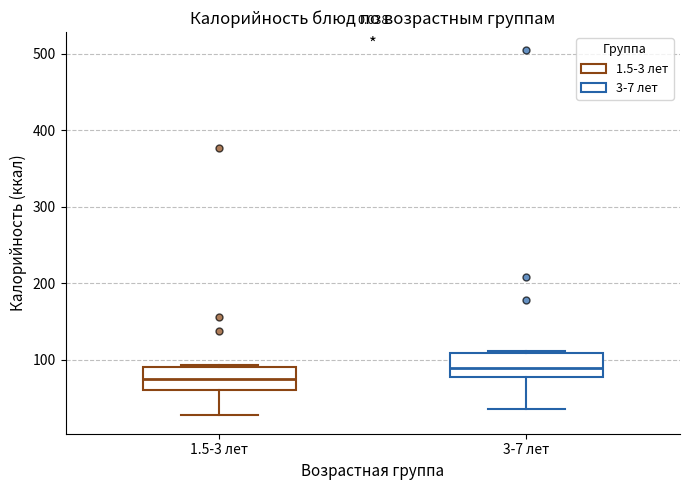

Reading left to right, read every box against the y-axis: the position of its median line, the range the box covers, and the ends of its whiskers. The values are not printed on the chart, so give them approximately, as read against the axis.

1.5-3 лет: median 70, box 60 to 90, whiskers 30 to 90
3-7 лет: median 90, box 80 to 110, whiskers 40 to 110